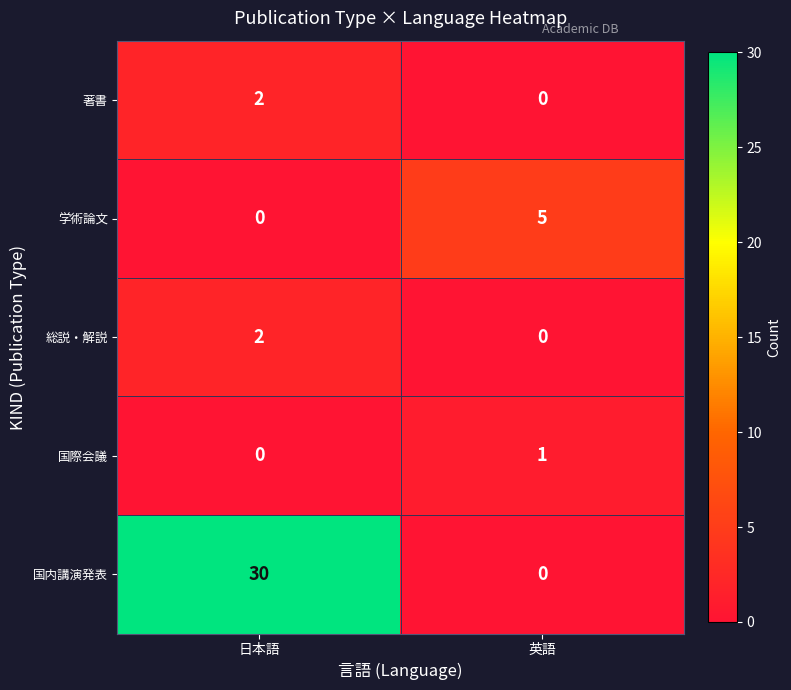

Which series has the largest total across all categories?

国内講演発表